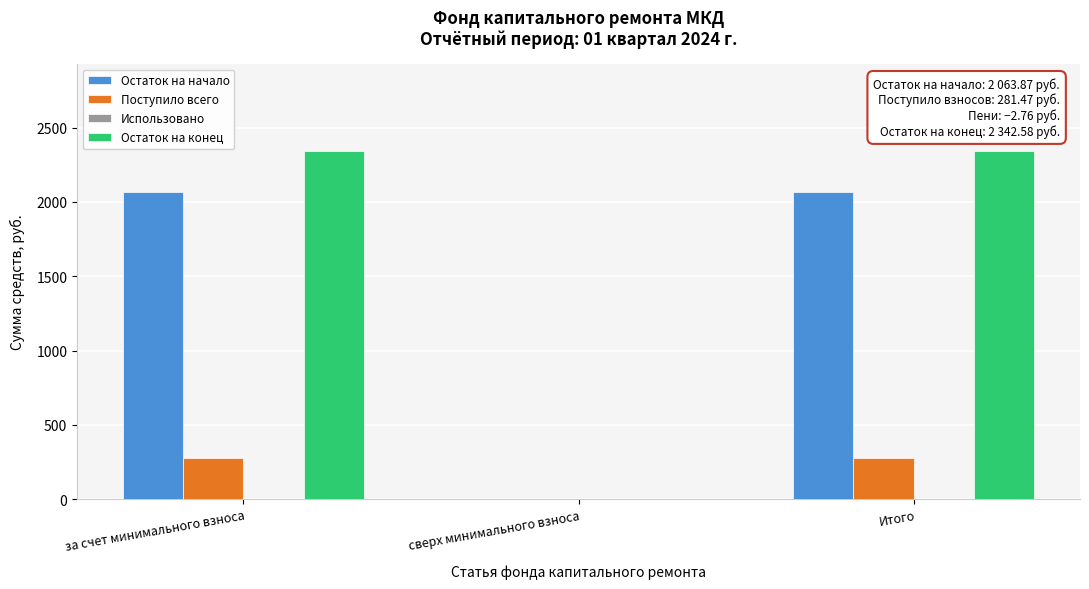

Reading left to right, transcribe all the data shown in this chart.

Остаток на начало: за счет минимального взноса=2063.9	сверх минимального взноса=0.0	Итого=2063.9
Поступило всего: за счет минимального взноса=278.7	сверх минимального взноса=0.0	Итого=278.7
Остаток на конец: за счет минимального взноса=2342.6	сверх минимального взноса=0.0	Итого=2342.6